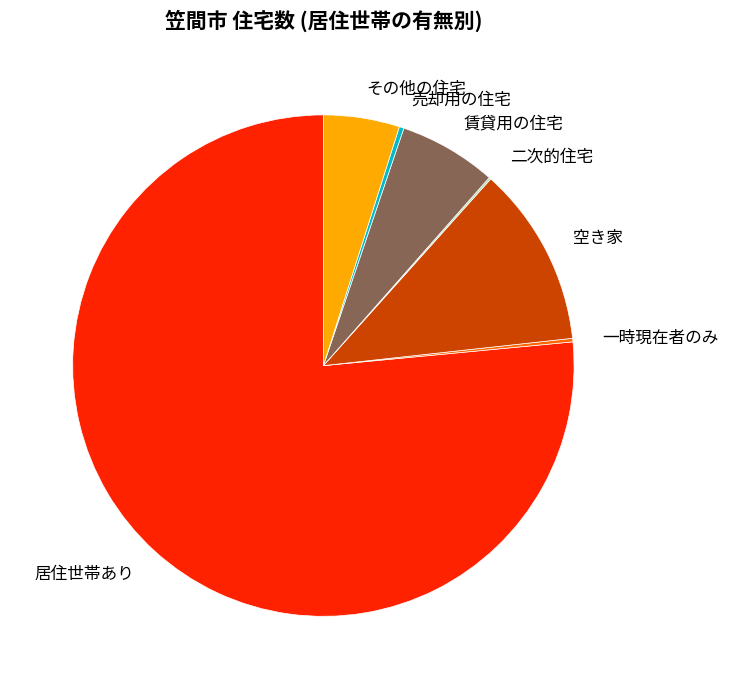

The 居住世帯あり slice represents 77% of the pie. True or false?

True